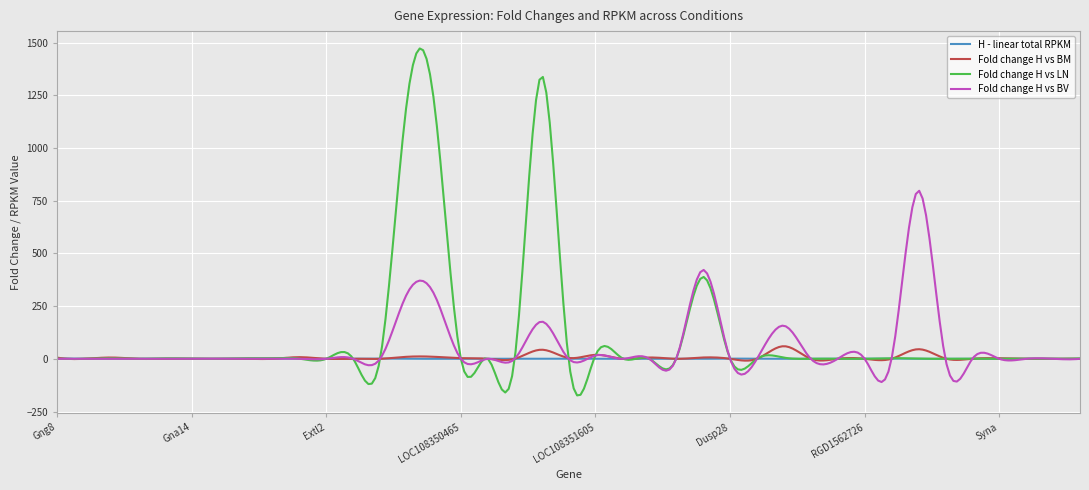

What are all the series names shown in the legend?

H - linear total RPKM, Fold change H vs BM, Fold change H vs LN, Fold change H vs BV